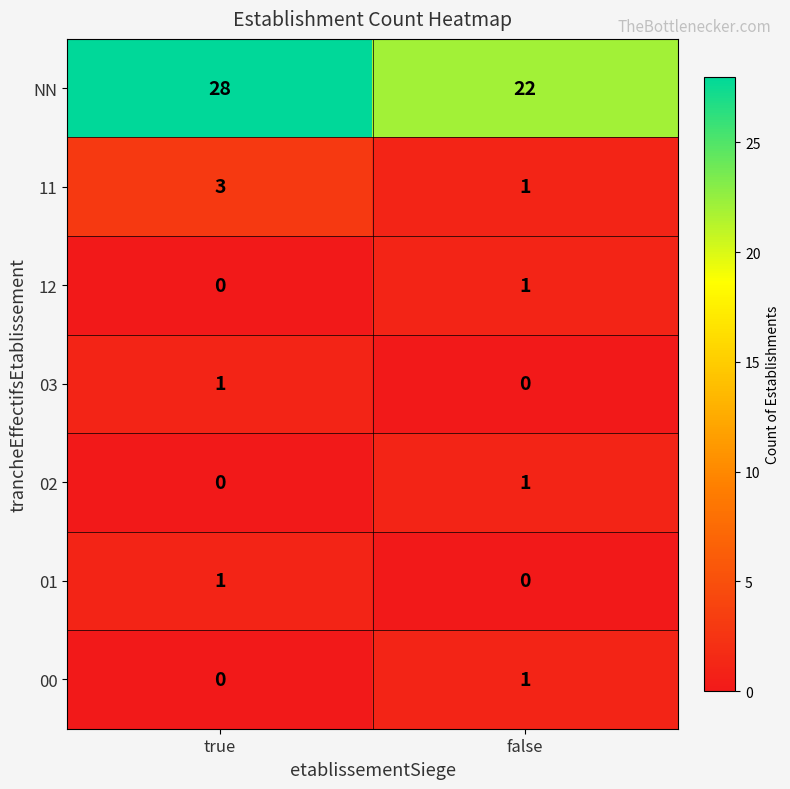

Where is 01 nearest to the value 0?

false